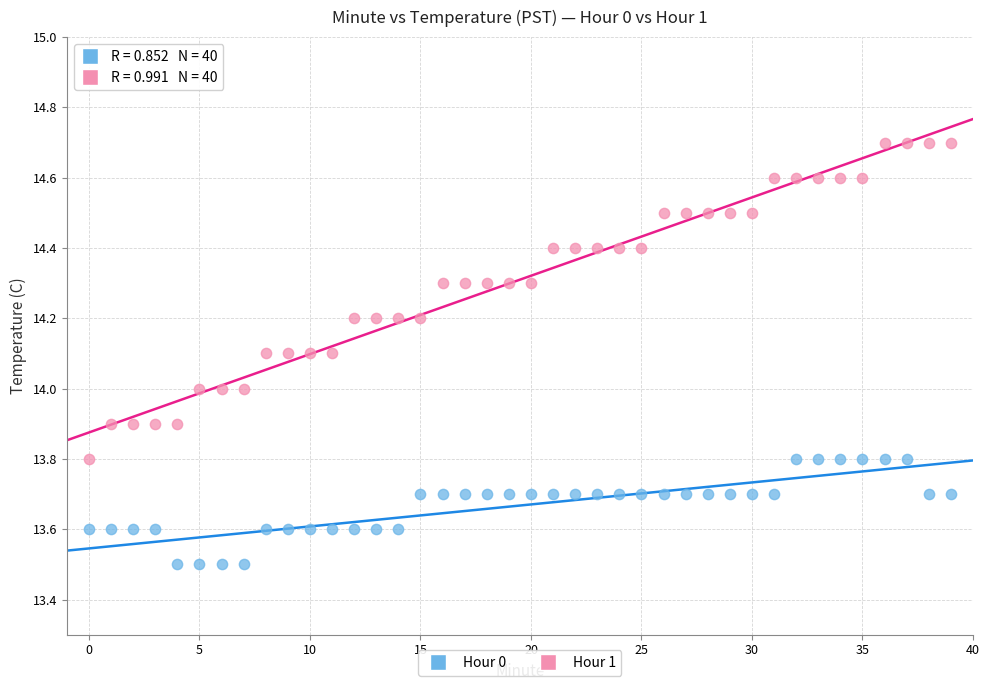

Which series reaches the maximum Y coordinate?

Hour 1